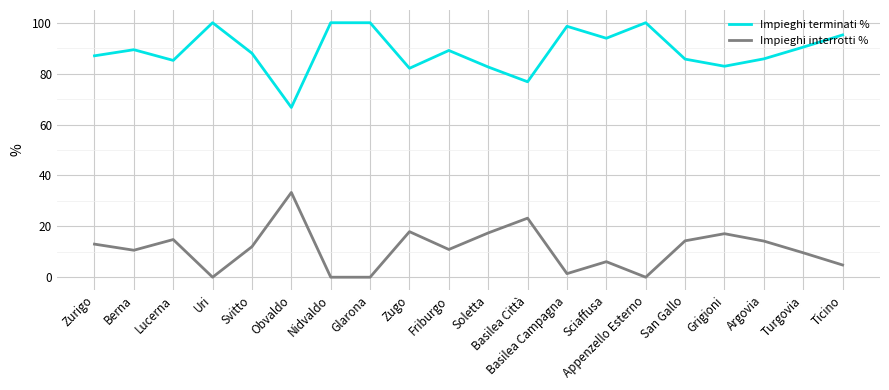

Read the Impieghi terminati % value at Zugo.

82.1